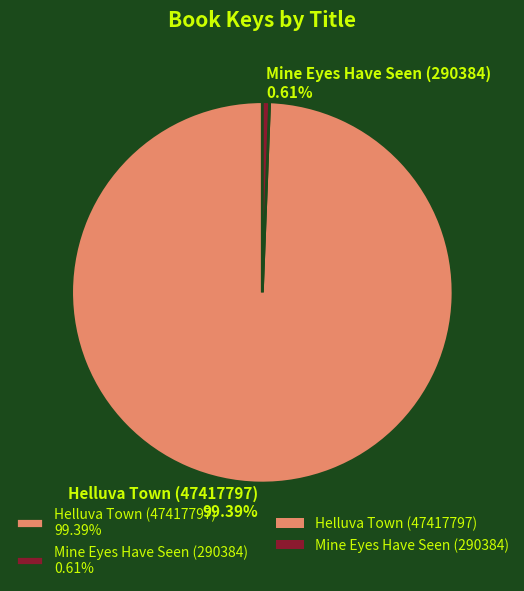

True or false: Mine Eyes Have Seen (290384) accounts for 1% of the total.

True